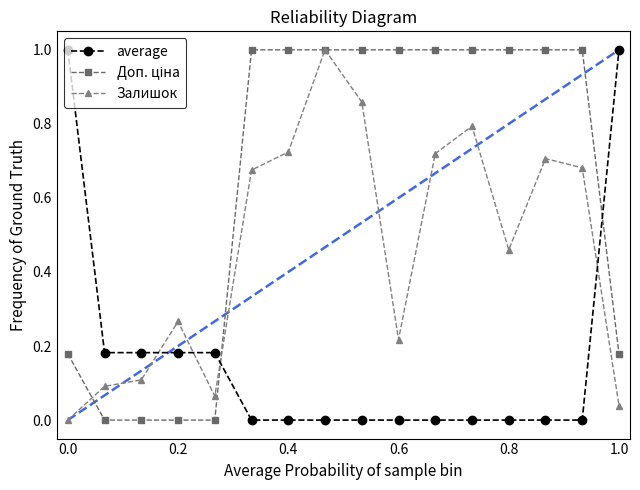

After their last crossing, which series has the higher values: average or Залишок?

average